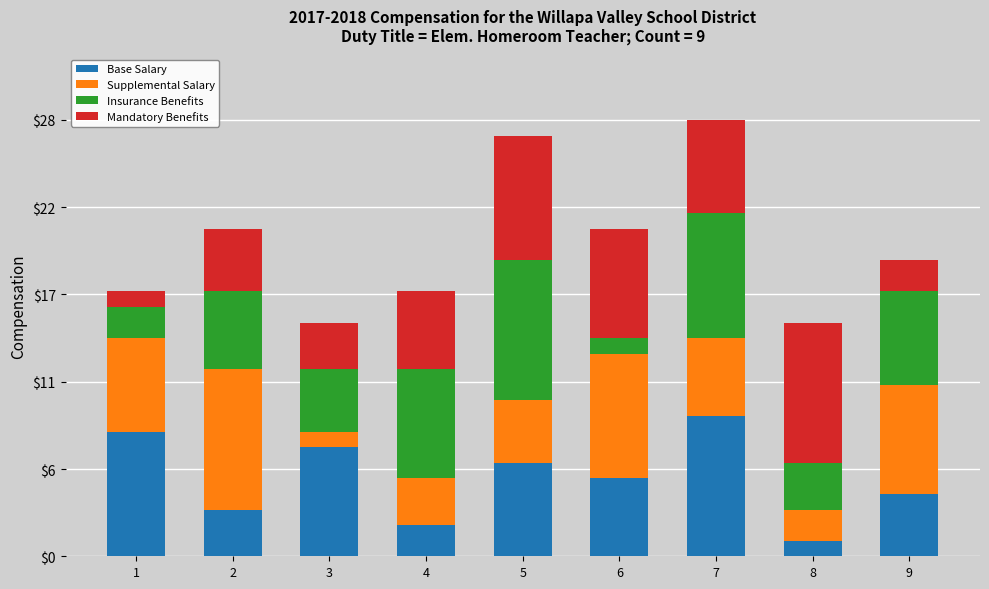

Which has a higher value, 6 or 7?

7